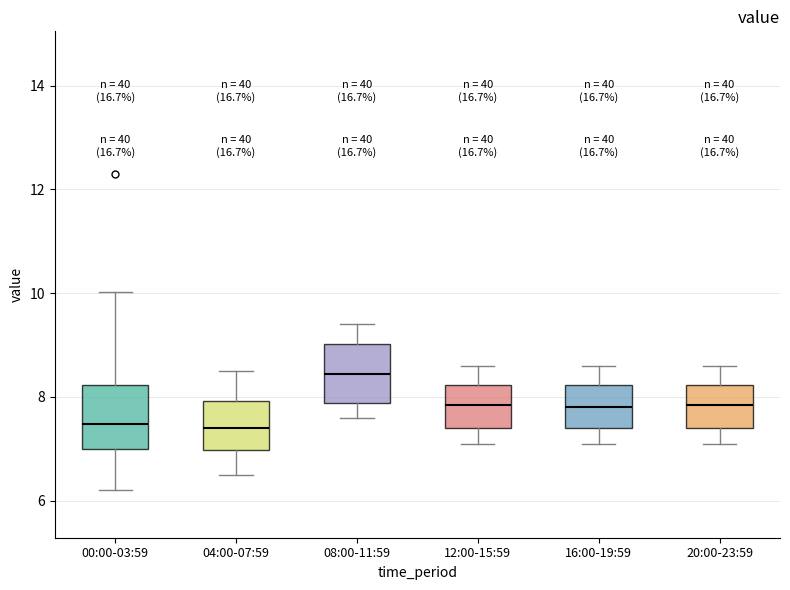

Where does the lower whisker of the box for 00:00-03:59 end on the y-axis? The values are not printed on the chart, so give them approximately, as read against the axis.

6.2